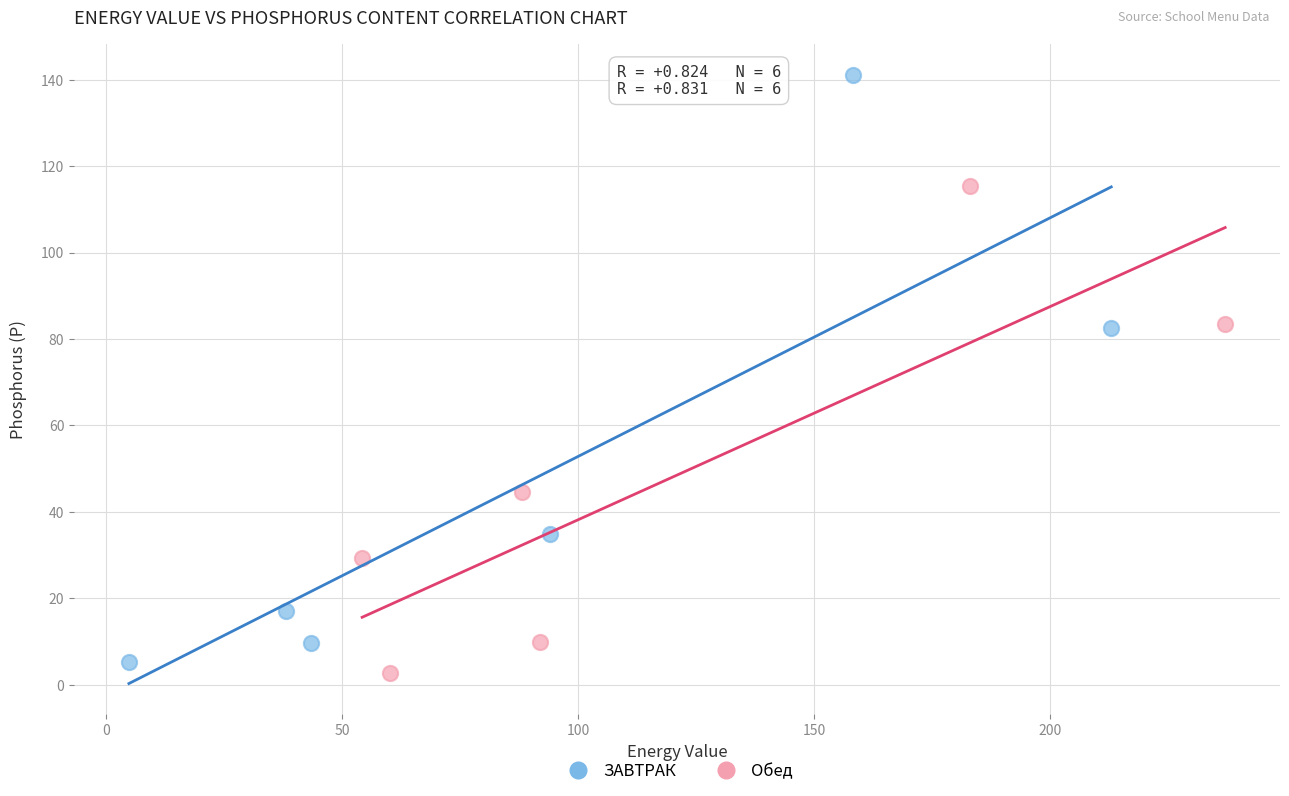

What are all the series names shown in the legend?

ЗАВТРАК, Обед